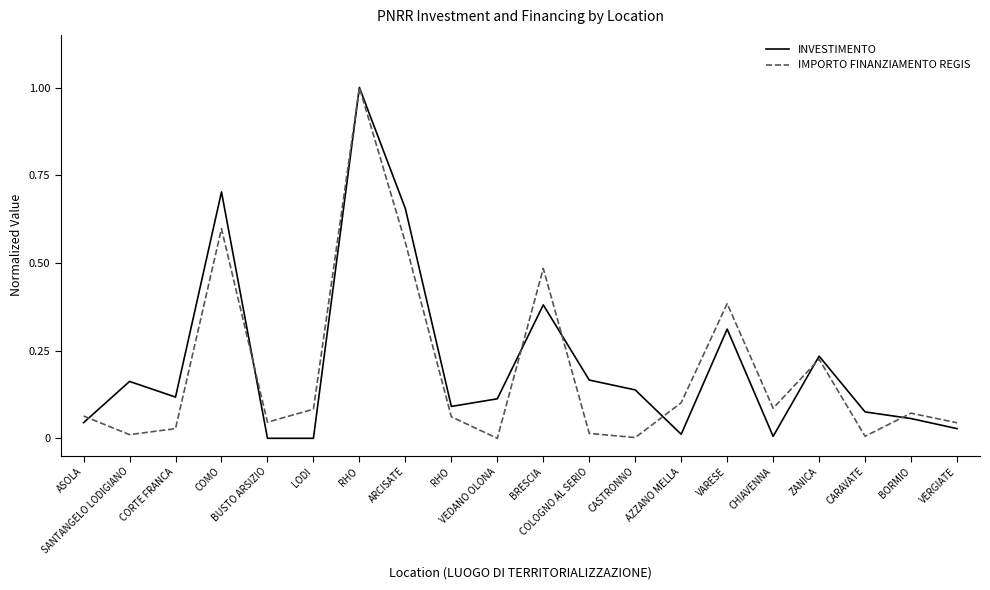

What is the sum of all IMPORTO FINANZIAMENTO REGIS values?

3.9